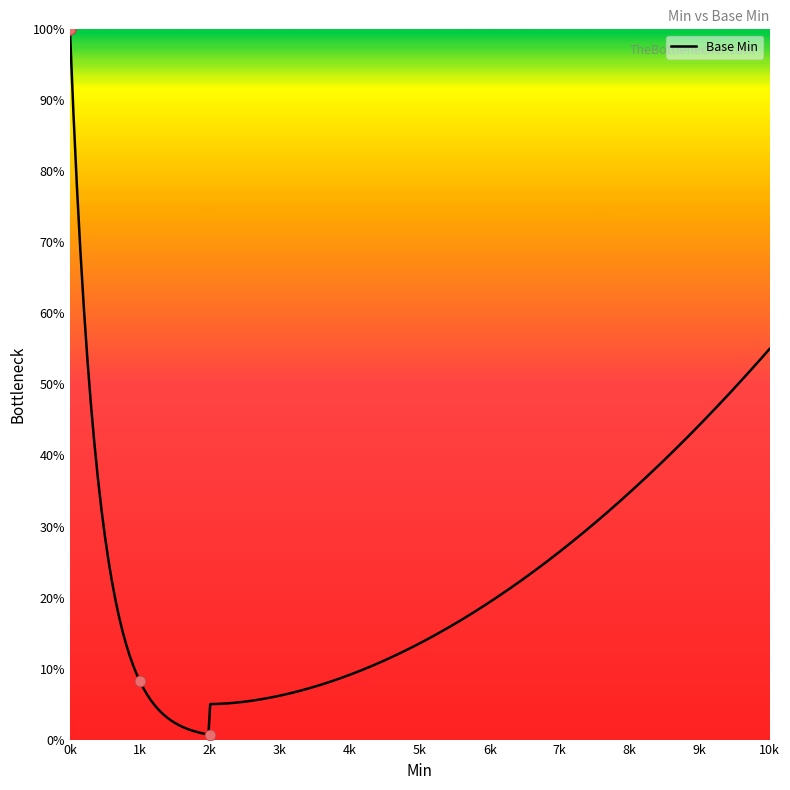

What is the maximum value for Base Min?

100.0